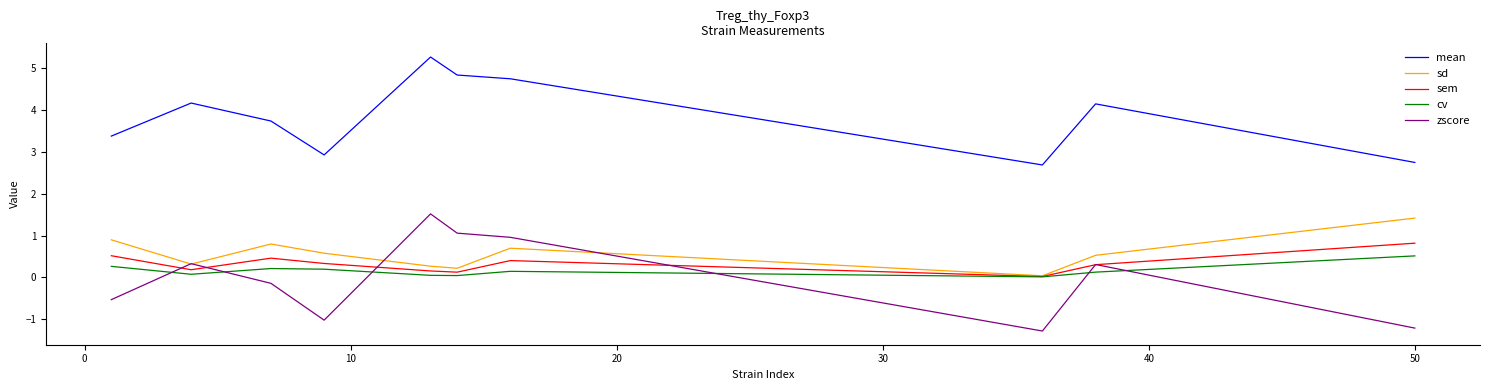

What is the minimum value shown in the chart?

-1.3